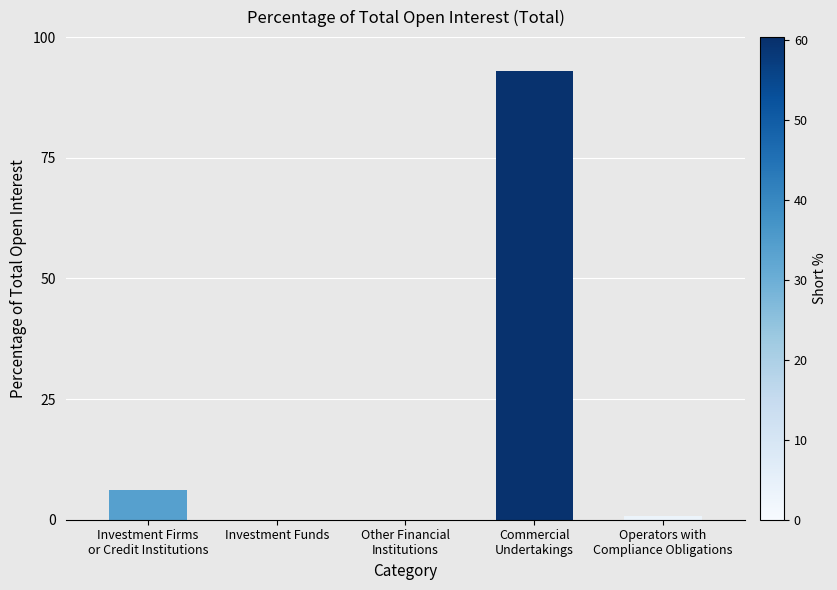

What is the sum of all values?

100.0